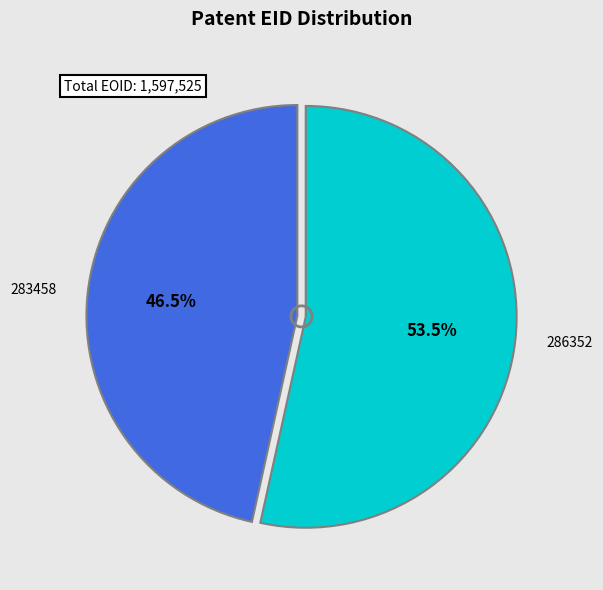

Is there any slice that represents more than half of the pie?

Yes